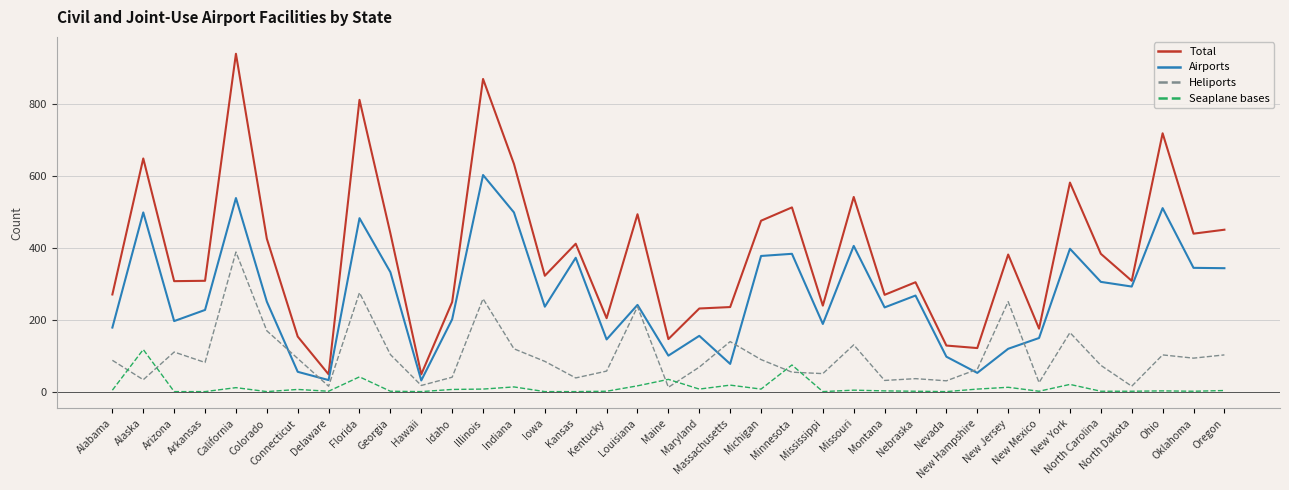

True or false: Heliports and Total cross at least once.

False